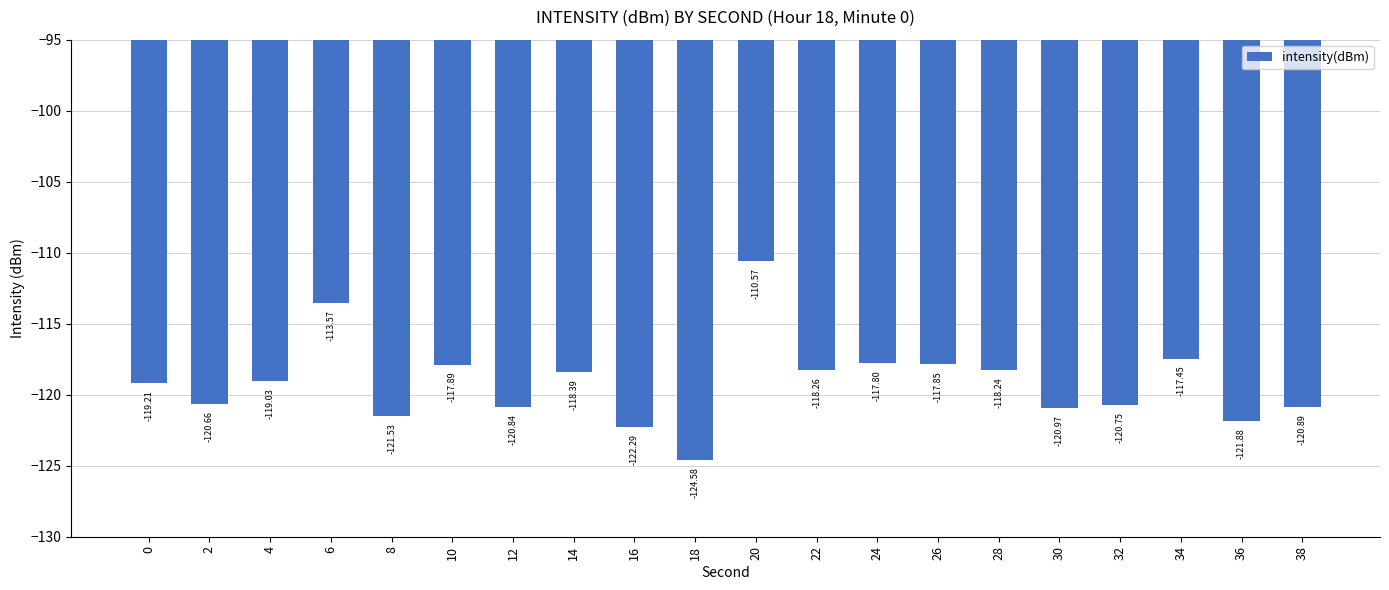

What is the minimum value shown in the chart?

-124.6